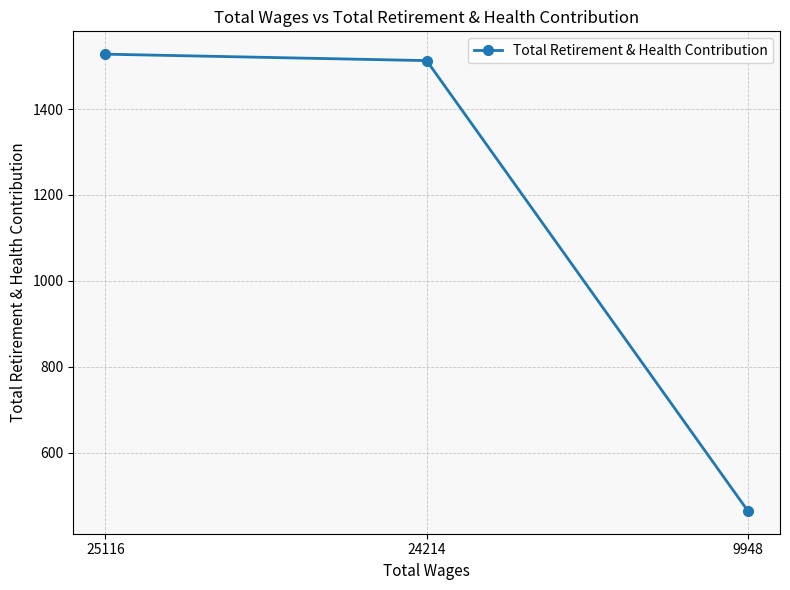

What is the difference between the values at 25116 and 9948?

1064